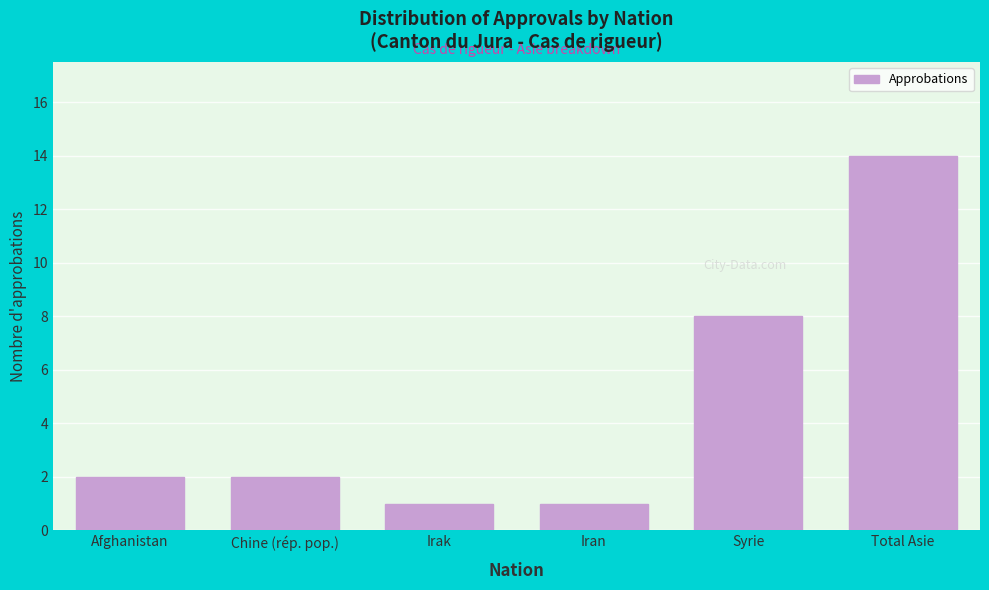

Reading left to right, extract all data points from this chart.

Afghanistan=2	Chine (rép. pop.)=2	Irak=1	Iran=1	Syrie=8	Total Asie=14